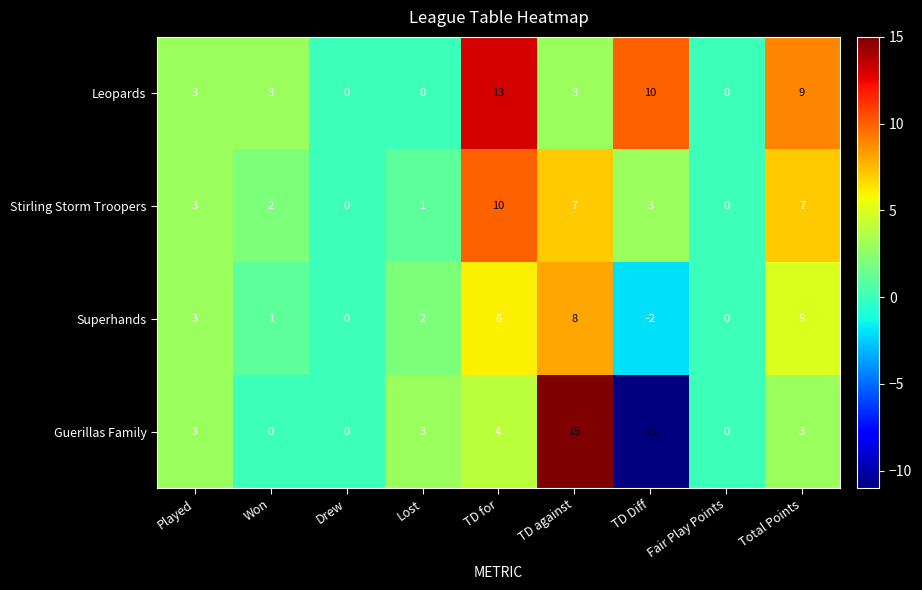

What is the minimum value shown in the chart?

-11